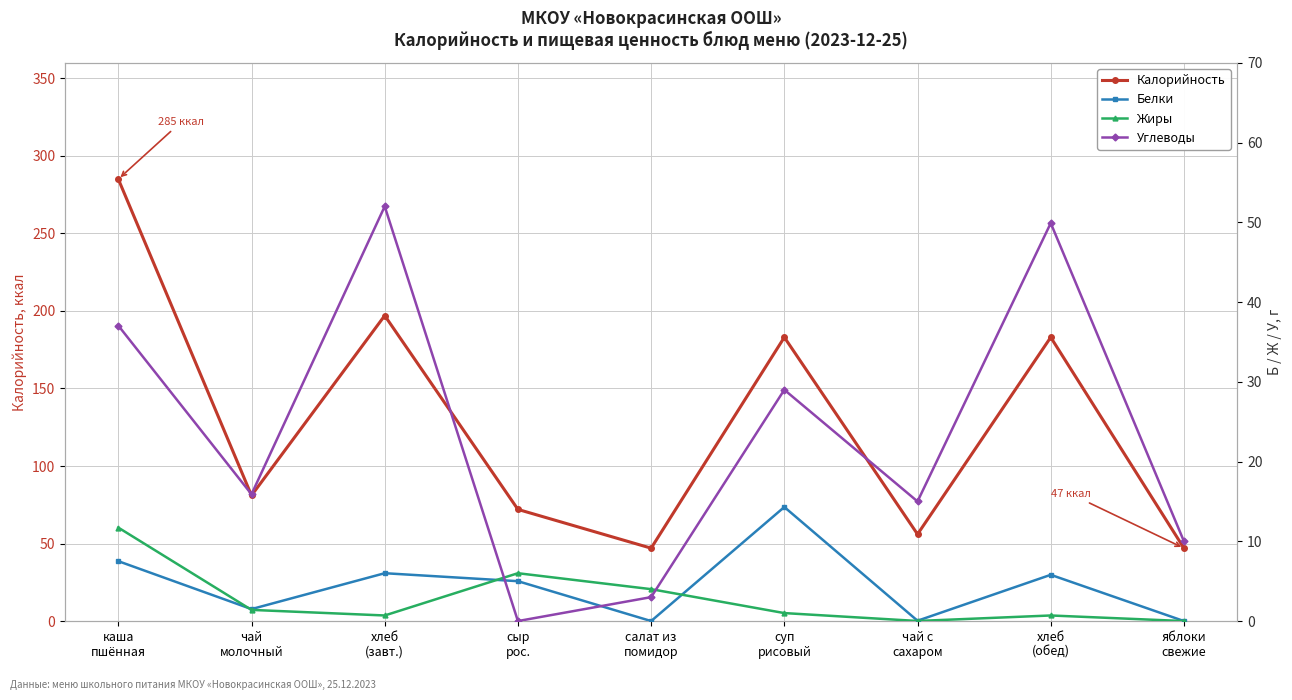

Reading right to left, transcribe all the data shown in this chart.

Калорийность: яблоки
свежие=47.0	хлеб
(обед)=183.0	чай с
сахаром=56.0	суп
рисовый=183.0	салат из
помидор=47.0	сыр
рос.=72.0	хлеб
(завт.)=197.0	чай
молочный=81.0	каша
пшённая=285.0
Белки: яблоки
свежие=0.0	хлеб
(обед)=5.8	чай с
сахаром=0.0	суп
рисовый=14.3	салат из
помидор=0.0	сыр
рос.=5.0	хлеб
(завт.)=6.0	чай
молочный=1.5	каша
пшённая=7.5
Жиры: яблоки
свежие=0.0	хлеб
(обед)=0.7	чай с
сахаром=0.0	суп
рисовый=1.0	салат из
помидор=4.0	сыр
рос.=6.0	хлеб
(завт.)=0.7	чай
молочный=1.4	каша
пшённая=11.7
Углеводы: яблоки
свежие=10.0	хлеб
(обед)=49.9	чай с
сахаром=15.0	суп
рисовый=29.0	салат из
помидор=3.0	сыр
рос.=0.0	хлеб
(завт.)=52.0	чай
молочный=15.9	каша
пшённая=37.0